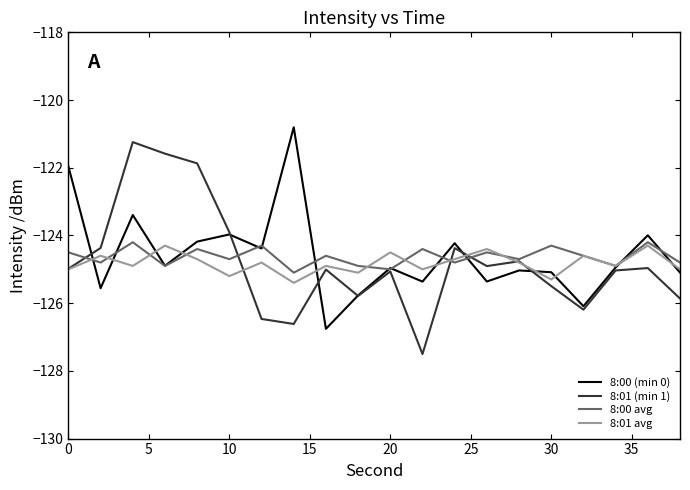

What is the maximum value for 8:01 avg?

-124.3